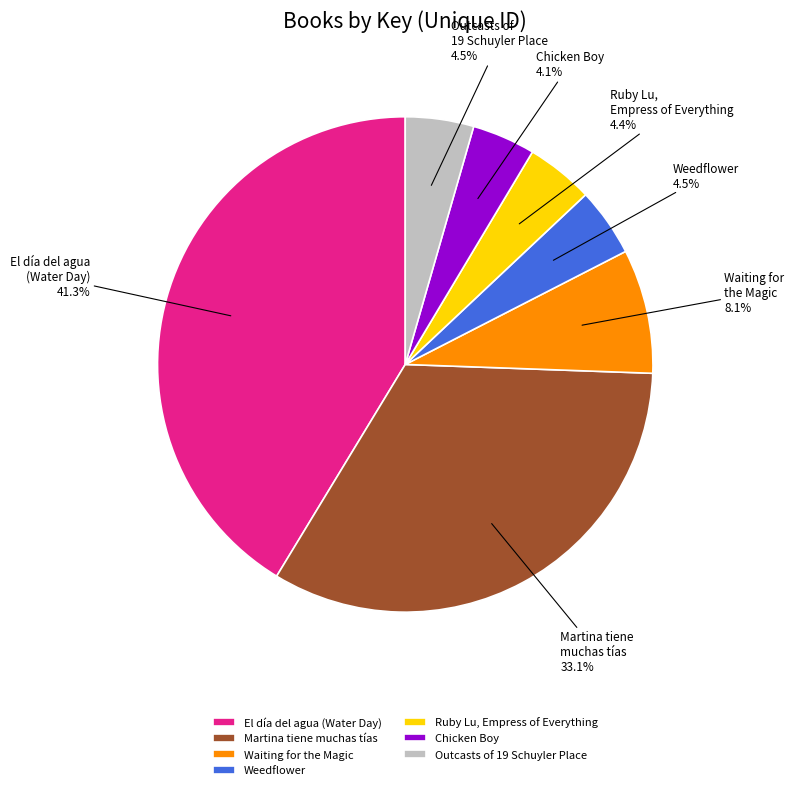

Is there a majority slice in this chart?

No